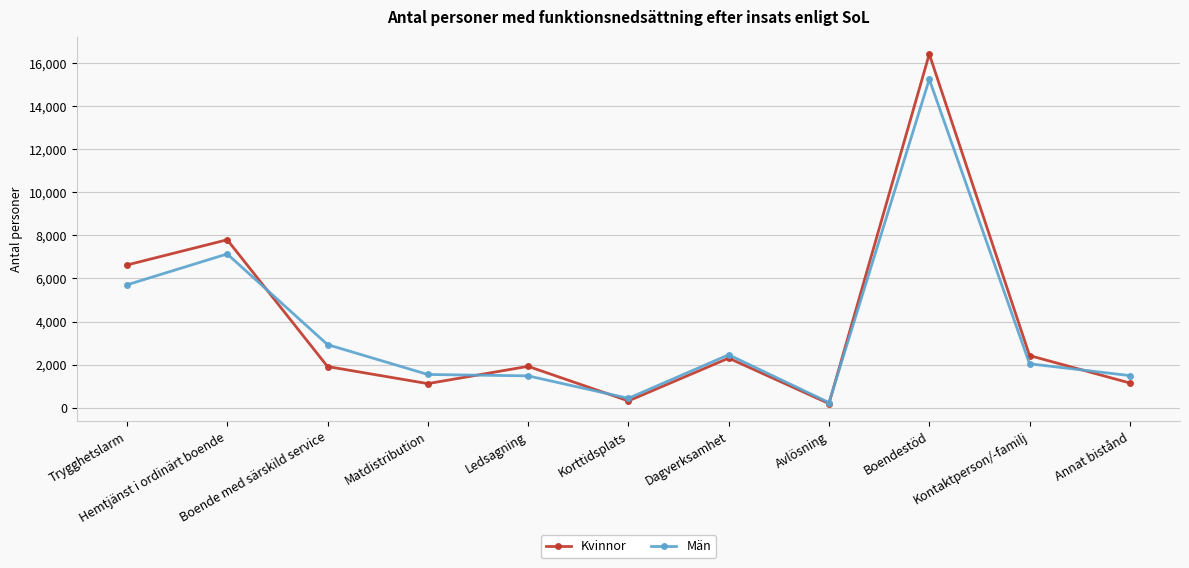

What is the average value of the Män series?

3698